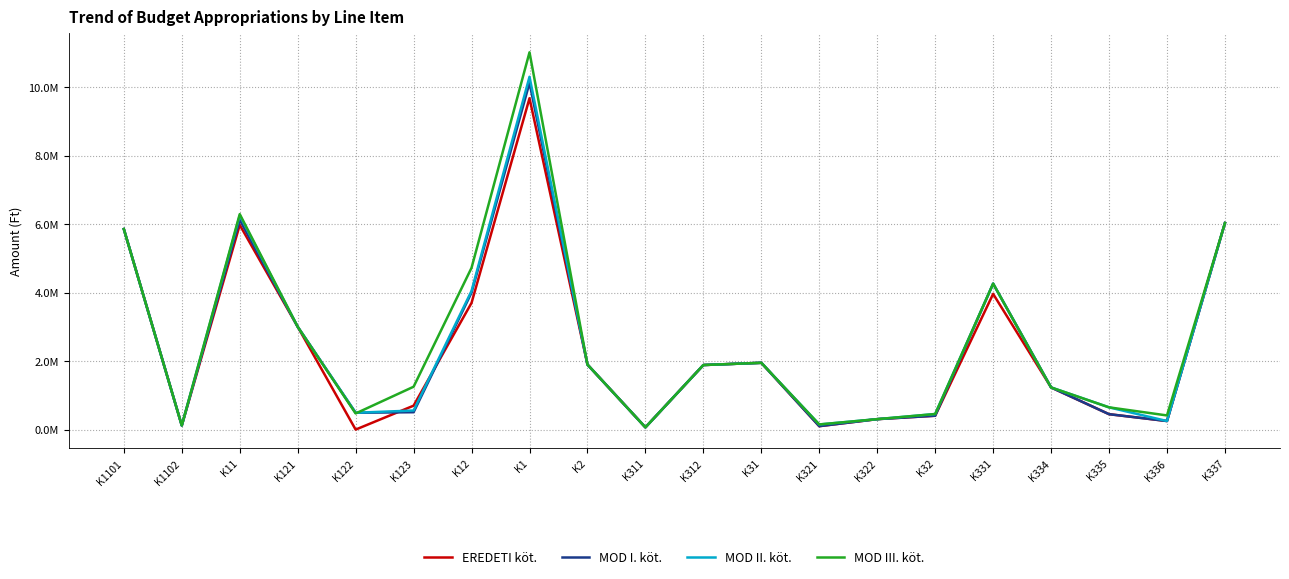

Is it true that MOD I. köt. equals 130436 at K122?

False